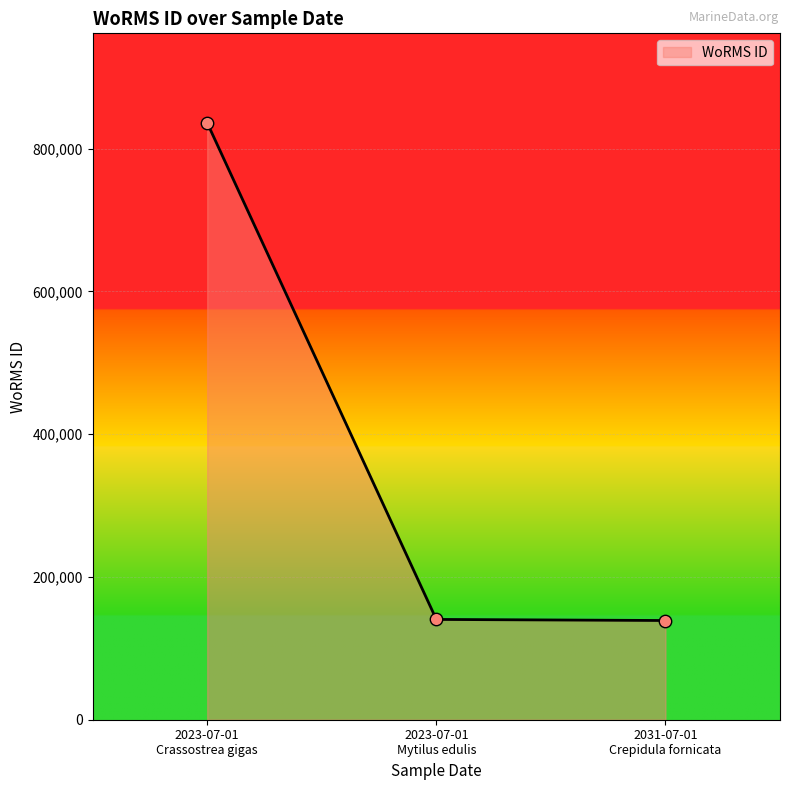

What is the minimum value shown in the chart?

138963